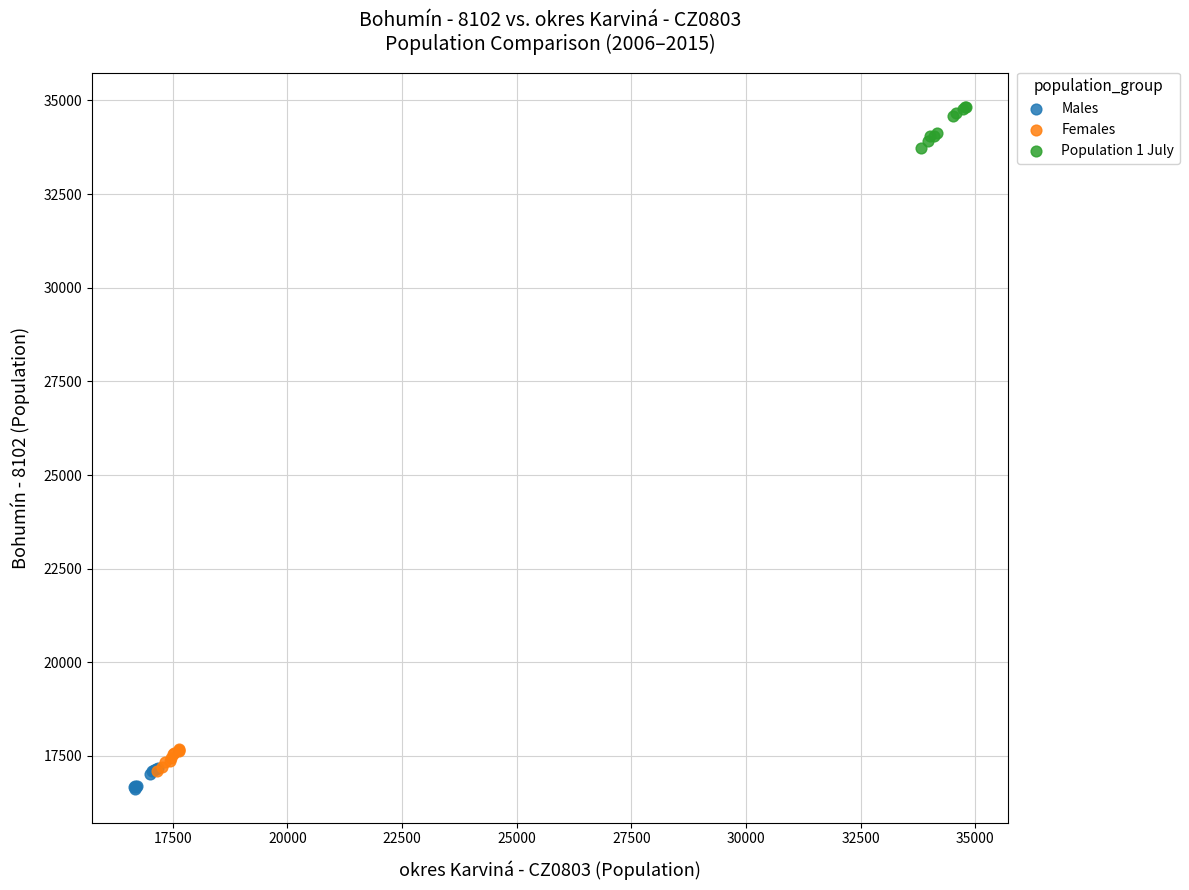

Which series contains the highest Y value?

Population 1 July